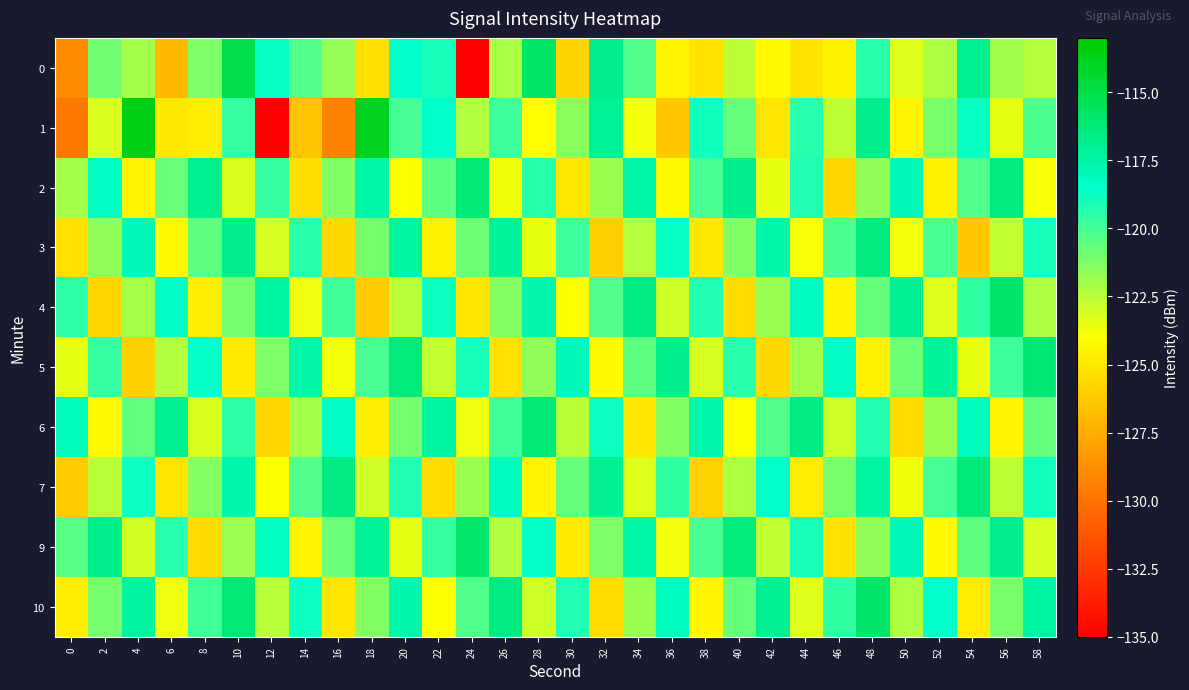

Reading right to left, what are all the values shown in this chart?

0: 58=-122.4	56=-122.0	54=-116.9	52=-122.3	50=-123.3	48=-119.4	46=-124.6	44=-125.2	42=-124.2	40=-122.6	38=-125.3	36=-124.4	34=-120.2	32=-116.7	30=-126.0	28=-115.8	26=-122.1	24=-135.0	22=-119.0	20=-118.5	18=-125.3	16=-121.7	14=-120.3	12=-118.7	10=-115.1	8=-121.2	6=-127.0	4=-122.1	2=-120.9	0=-129.0
1: 58=-120.2	56=-123.4	54=-118.7	52=-121.1	50=-124.5	48=-116.8	46=-122.6	44=-119.3	42=-125.1	40=-120.7	38=-118.9	36=-126.4	34=-123.8	32=-117.2	30=-121.5	28=-124.1	26=-119.8	24=-122.3	22=-118.5	20=-120.0	18=-113.9	16=-129.3	14=-126.5	12=-135.0	10=-119.7	8=-124.7	6=-125.0	4=-113.6	2=-123.2	0=-129.8
2: 58=-123.9	56=-116.5	54=-120.3	52=-124.6	50=-117.9	48=-121.6	46=-125.8	44=-119.2	42=-123.5	40=-116.8	38=-120.1	36=-124.3	34=-117.5	32=-121.8	30=-125.1	28=-119.4	26=-123.7	24=-116.2	22=-120.5	20=-124.0	18=-117.6	16=-121.3	14=-125.4	12=-119.7	10=-123.2	8=-116.9	6=-120.8	4=-124.5	2=-118.3	0=-122.1
3: 58=-119.0	56=-122.7	54=-126.4	52=-120.1	50=-123.8	48=-116.5	46=-120.2	44=-123.9	42=-117.6	40=-121.3	38=-125.0	36=-118.7	34=-122.4	32=-126.1	30=-119.8	28=-123.5	26=-117.2	24=-120.9	22=-124.6	20=-117.3	18=-121.0	16=-125.7	14=-119.4	12=-123.1	10=-116.8	8=-120.5	6=-124.2	4=-117.9	2=-121.6	0=-125.3
4: 58=-122.2	56=-115.9	54=-119.6	52=-123.3	50=-117.0	48=-120.7	46=-124.4	44=-118.1	42=-121.8	40=-125.5	38=-119.2	36=-122.9	34=-116.6	32=-120.3	30=-124.0	28=-117.7	26=-121.4	24=-125.1	22=-118.8	20=-122.5	18=-126.2	16=-119.9	14=-123.6	12=-117.3	10=-121.0	8=-124.7	6=-118.4	4=-122.1	2=-125.8	0=-119.5
5: 58=-116.1	56=-119.8	54=-123.5	52=-117.2	50=-120.9	48=-124.6	46=-118.3	44=-122.0	42=-125.7	40=-119.4	38=-123.1	36=-116.8	34=-120.5	32=-124.2	30=-117.9	28=-121.6	26=-125.3	24=-119.0	22=-122.7	20=-116.4	18=-120.1	16=-123.8	14=-117.5	12=-121.2	10=-124.9	8=-118.6	6=-122.3	4=-126.0	2=-119.7	0=-123.4
6: 58=-120.7	56=-124.4	54=-118.1	52=-121.8	50=-125.5	48=-119.2	46=-122.9	44=-116.6	42=-120.3	40=-124.0	38=-117.7	36=-121.4	34=-125.1	32=-118.8	30=-122.5	28=-116.2	26=-119.9	24=-123.6	22=-117.3	20=-121.0	18=-124.7	16=-118.4	14=-122.1	12=-125.8	10=-119.5	8=-123.2	6=-116.9	4=-120.6	2=-124.3	0=-118.0
7: 58=-118.9	56=-122.6	54=-116.3	52=-120.0	50=-123.7	48=-117.4	46=-121.1	44=-124.8	42=-118.5	40=-122.2	38=-125.9	36=-119.6	34=-123.3	32=-117.0	30=-120.7	28=-124.4	26=-118.1	24=-121.8	22=-125.5	20=-119.2	18=-122.9	16=-116.6	14=-120.3	12=-124.0	10=-117.7	8=-121.4	6=-125.1	4=-118.8	2=-122.5	0=-126.2
9: 58=-123.1	56=-116.8	54=-120.5	52=-124.2	50=-117.9	48=-121.6	46=-125.3	44=-119.0	42=-122.7	40=-116.4	38=-120.1	36=-123.8	34=-117.5	32=-121.2	30=-124.9	28=-118.6	26=-122.3	24=-116.0	22=-119.7	20=-123.4	18=-117.1	16=-120.8	14=-124.5	12=-118.2	10=-121.9	8=-125.6	6=-119.3	4=-123.0	2=-116.7	0=-120.4
10: 58=-117.4	56=-121.1	54=-124.8	52=-118.5	50=-122.2	48=-115.9	46=-119.6	44=-123.3	42=-117.0	40=-120.7	38=-124.4	36=-118.1	34=-121.8	32=-125.5	30=-119.2	28=-122.9	26=-116.6	24=-120.3	22=-124.0	20=-117.7	18=-121.4	16=-125.1	14=-118.8	12=-122.5	10=-116.2	8=-119.9	6=-123.6	4=-117.3	2=-121.0	0=-124.7